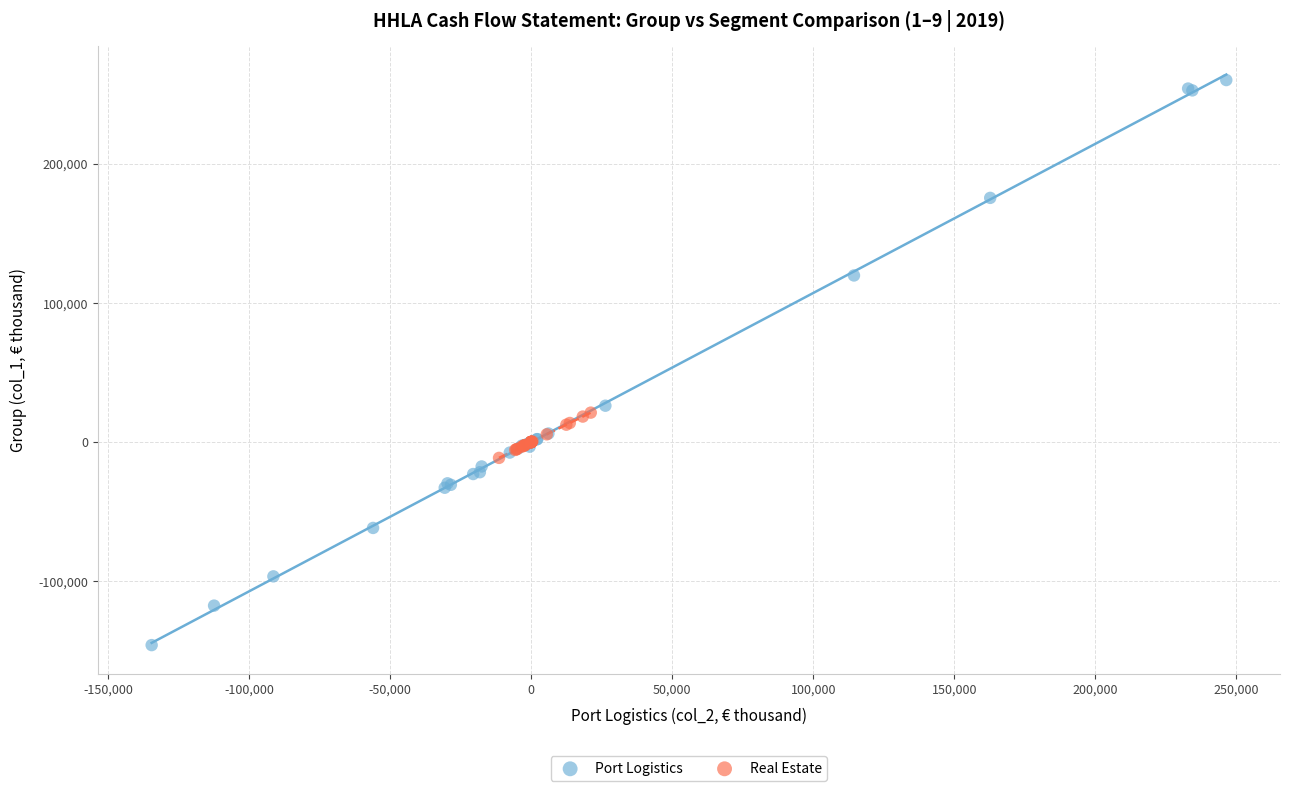

Which series reaches the minimum Y coordinate?

Port Logistics